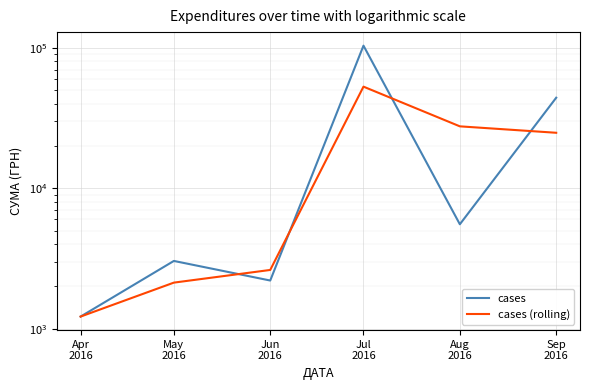

Rank the series at Sep
2016 from lowest to highest value.

cases (rolling), cases